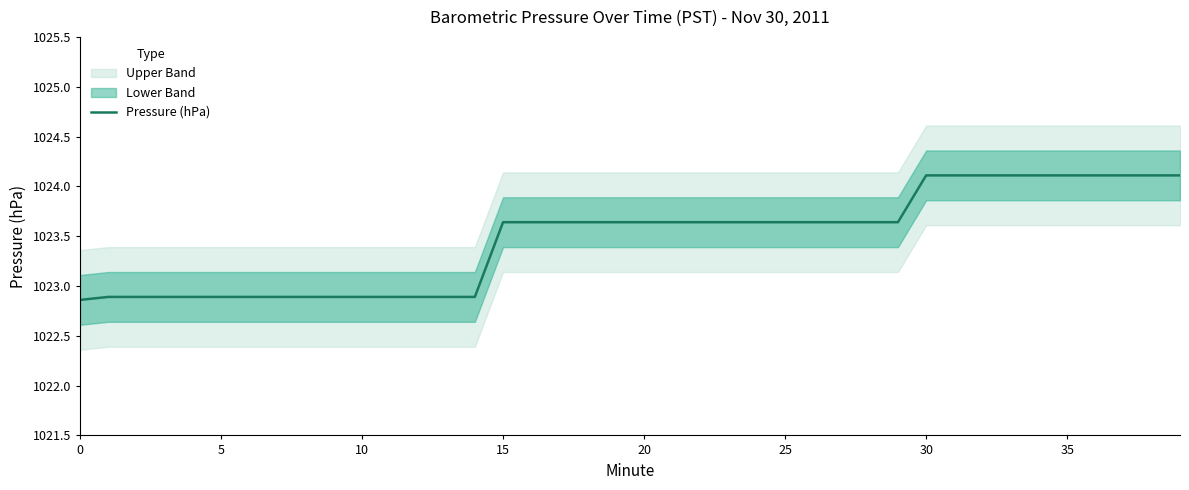

What is the sum of the values at 25 and 19?

2047.3